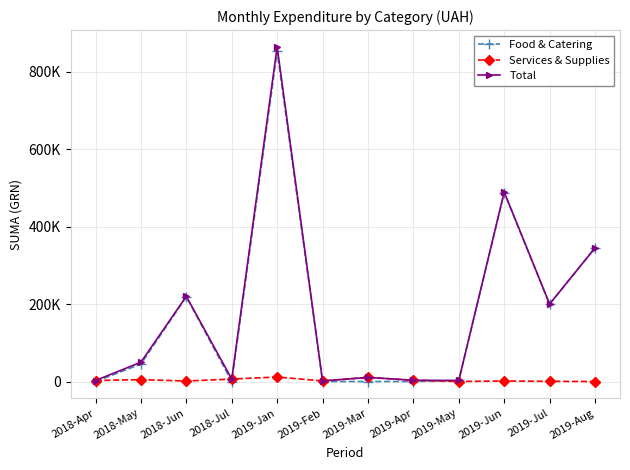

What is the sum of all Services & Supplies values?

44013.6